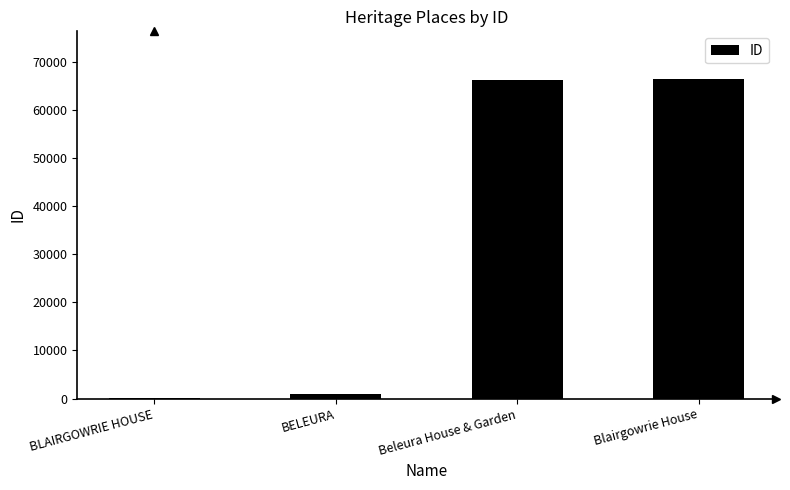

Are the bars horizontal?

No